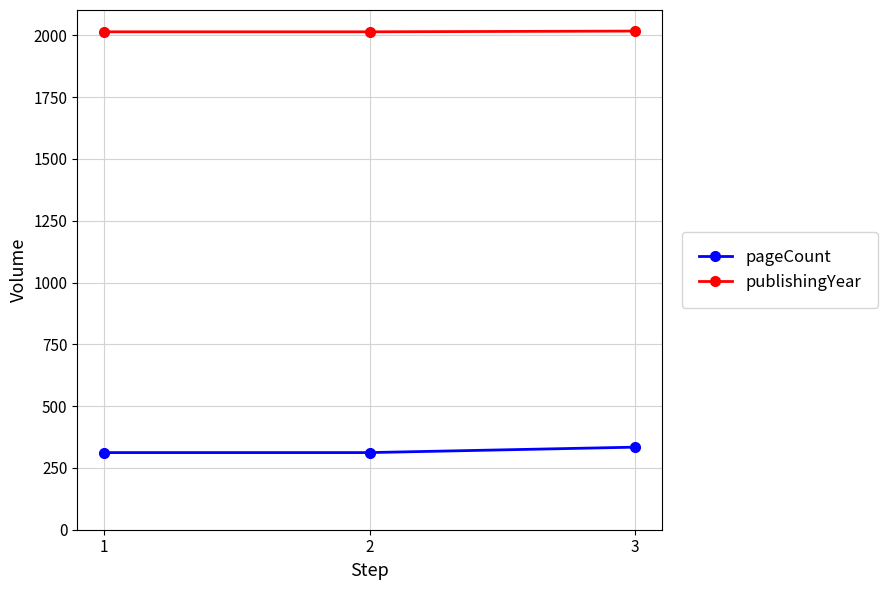

What is the lowest value of the publishingYear series?

2014